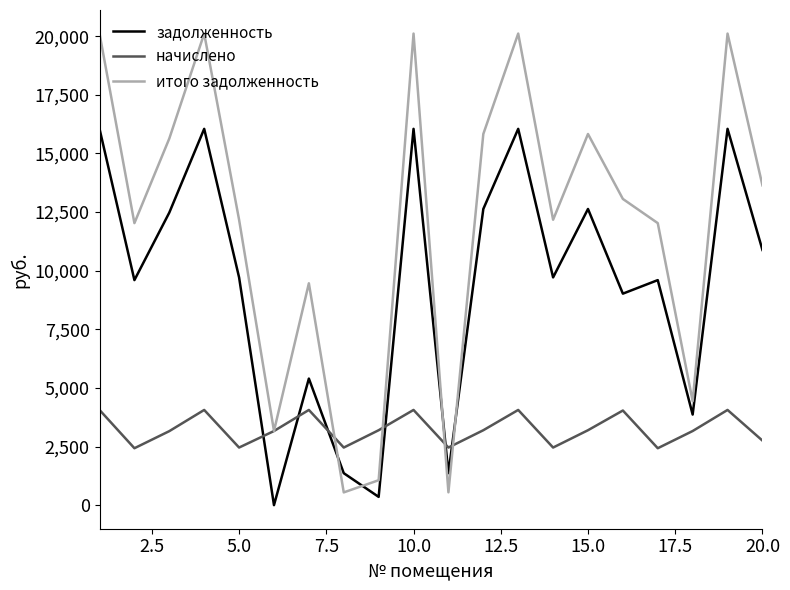

What is the maximum value for начислено?

4063.0